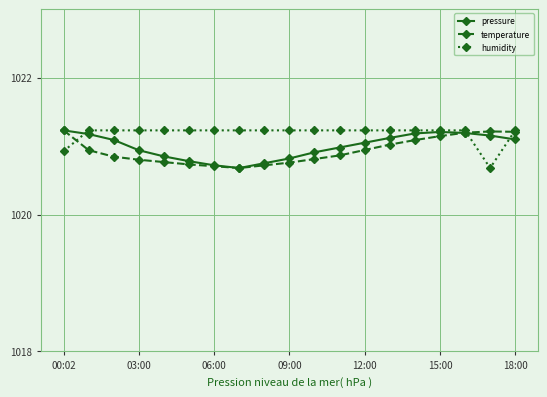

What is the maximum value for humidity?

1021.2